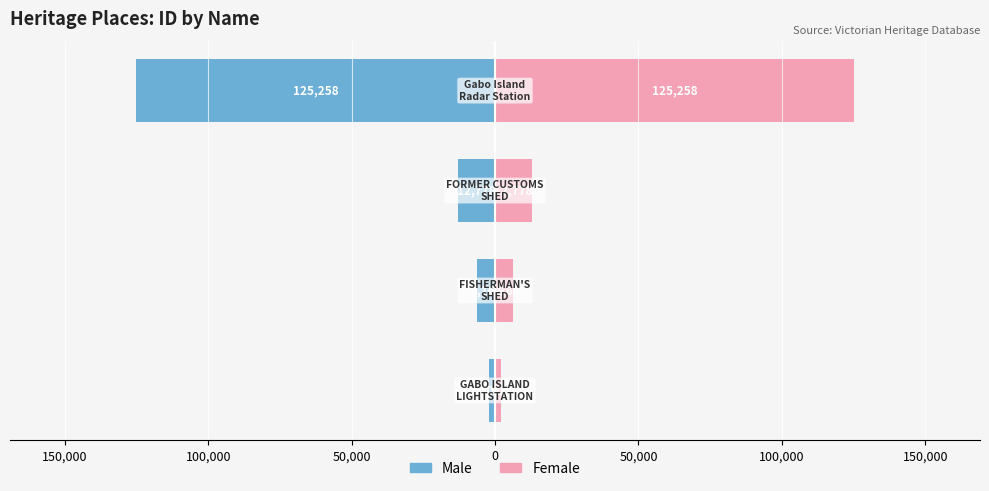

What is the average value of the Male series?

-36556